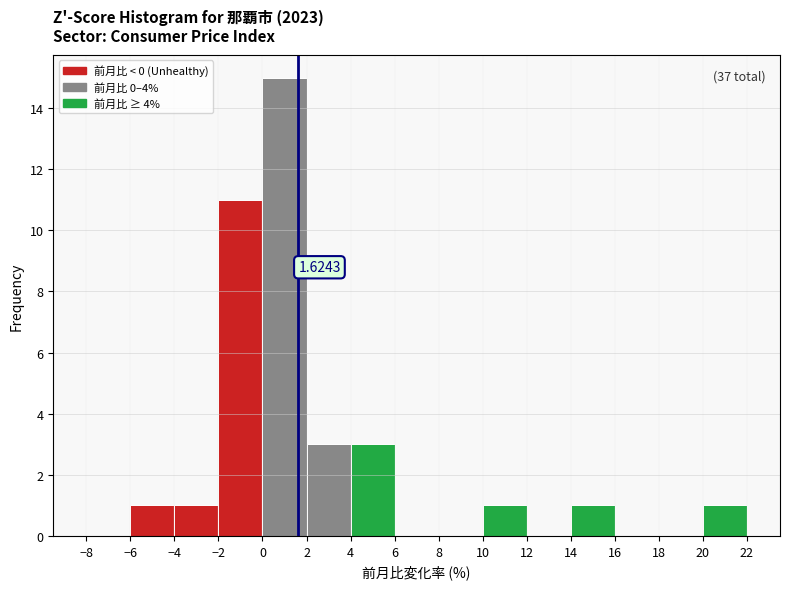

Over which range of the x-axis is the bar tallest?

0 to 2